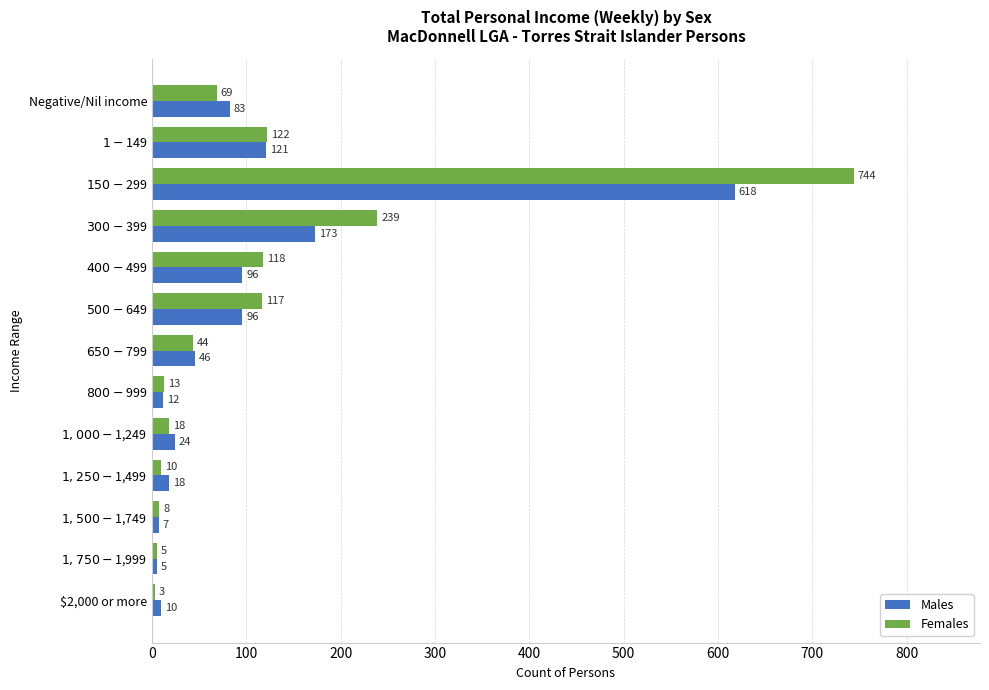

At which label does Males reach its minimum?

$1,750-$1,999